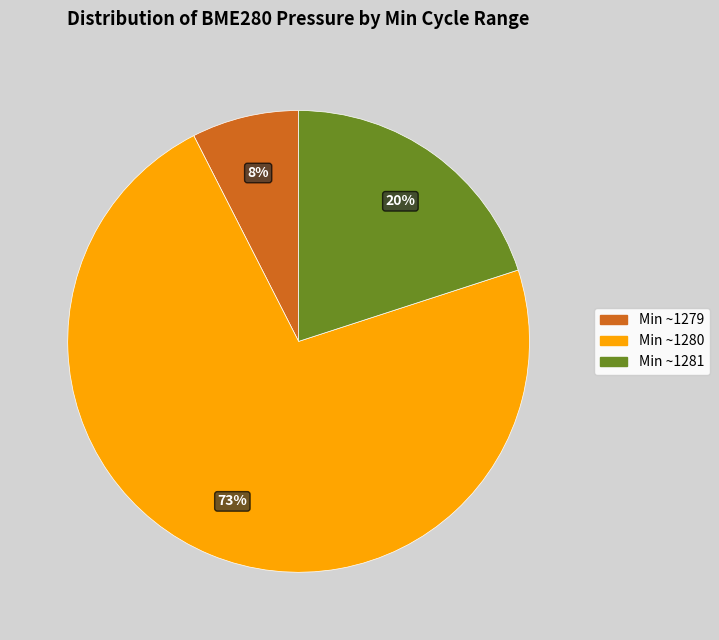

Is there a majority slice in this chart?

Yes